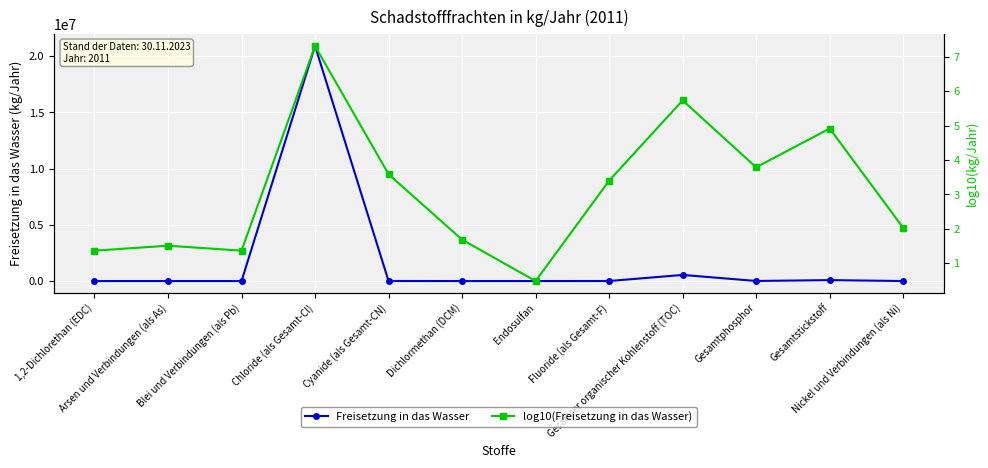

How many data points does each series have?

12